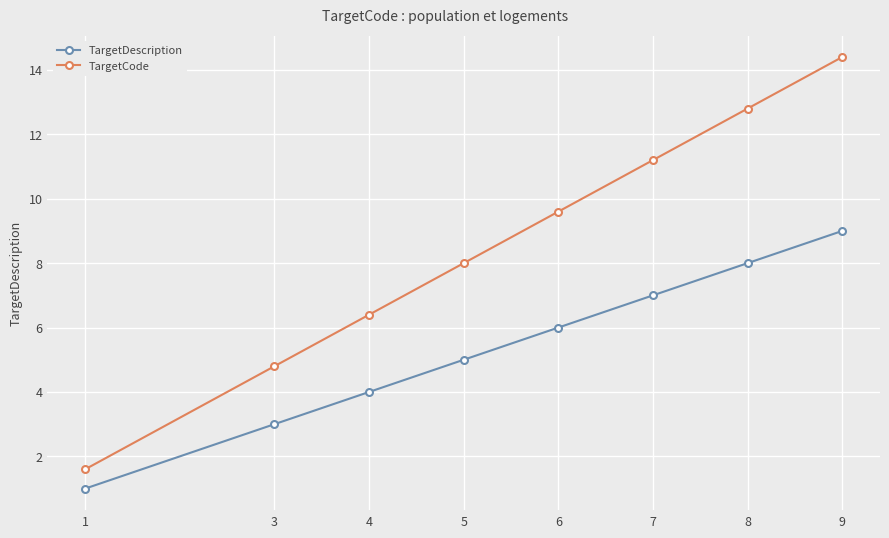

At how many categories does at least one series exceed 13?

1